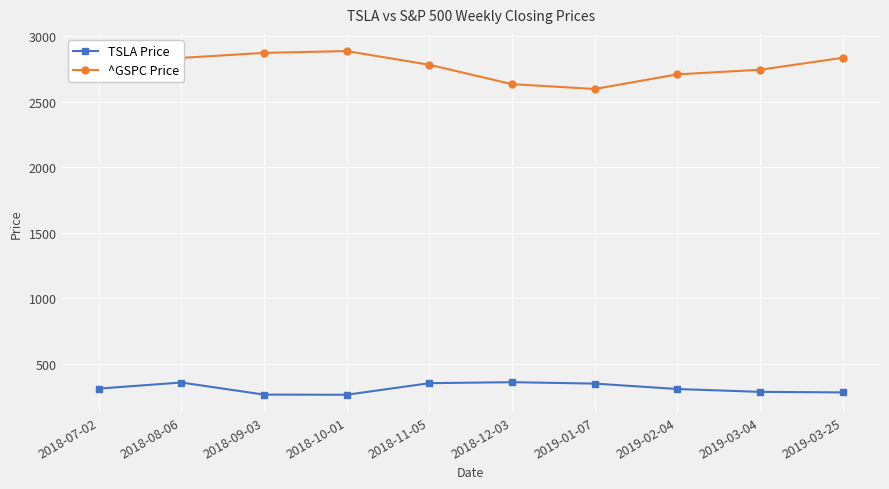

What position from the left is 2018-11-05?

5